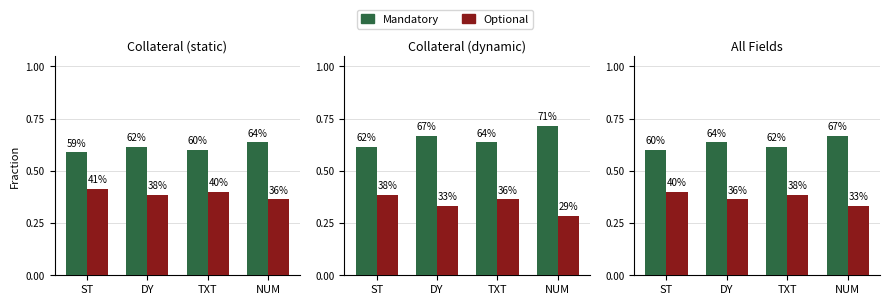

How many data points does each series have?

4